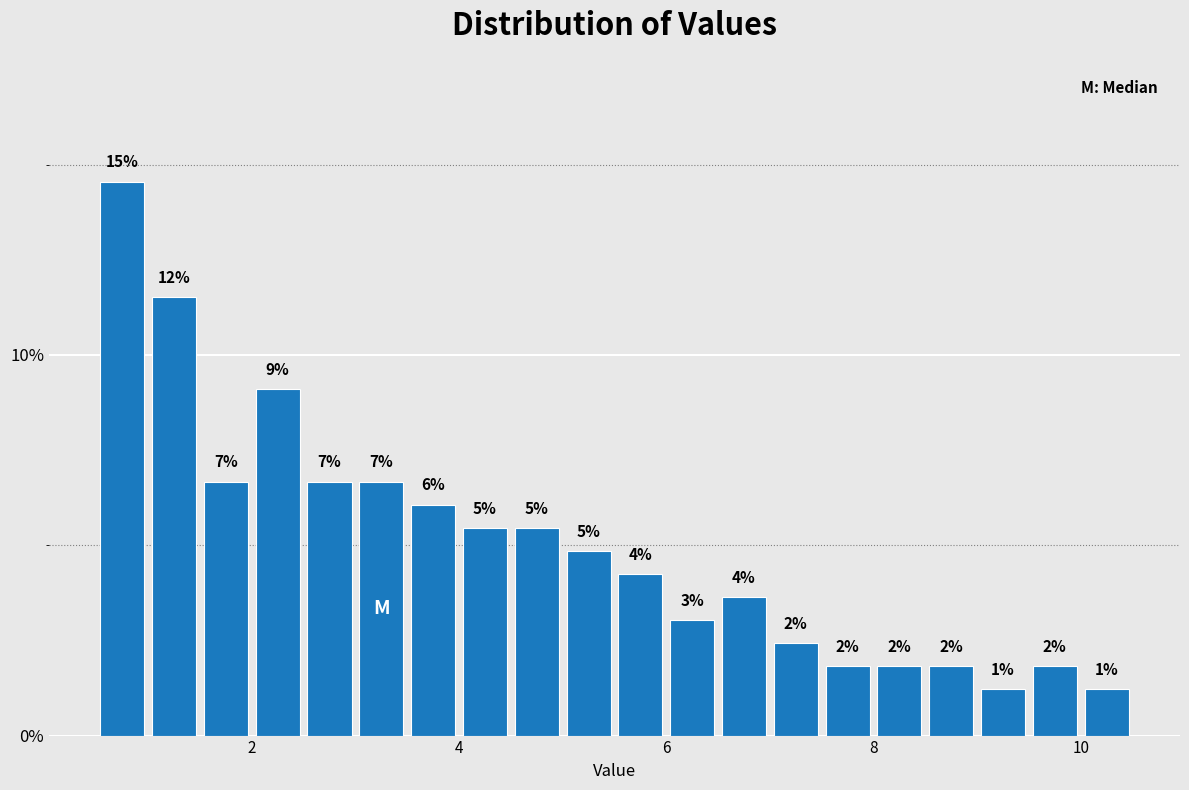

Read against the x-axis, roughly where is the centre of the tallest bar?

0.8